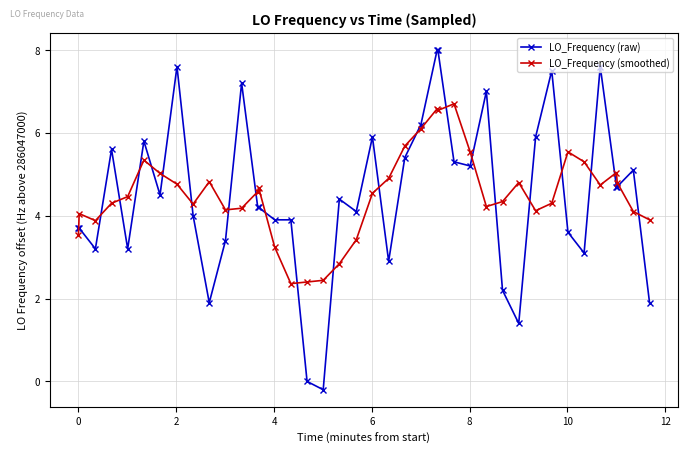

What is the sum of all LO_Frequency (smoothed) values?

180.5